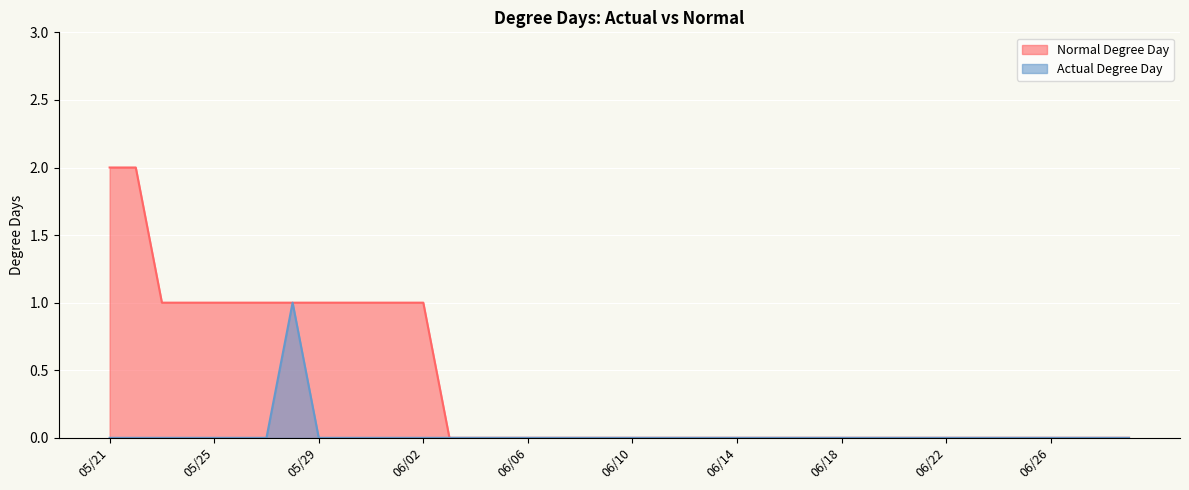

At 06/22, list the series in order from smallest to largest.

Normal Degree Day, Actual Degree Day